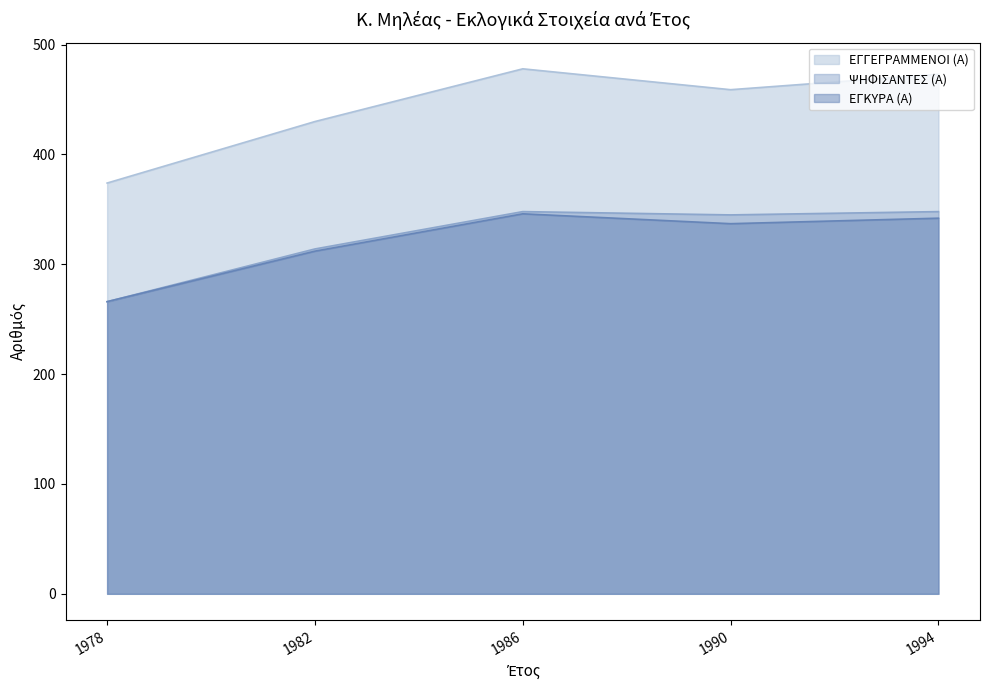

What is the total value across all series at 1986?

1172